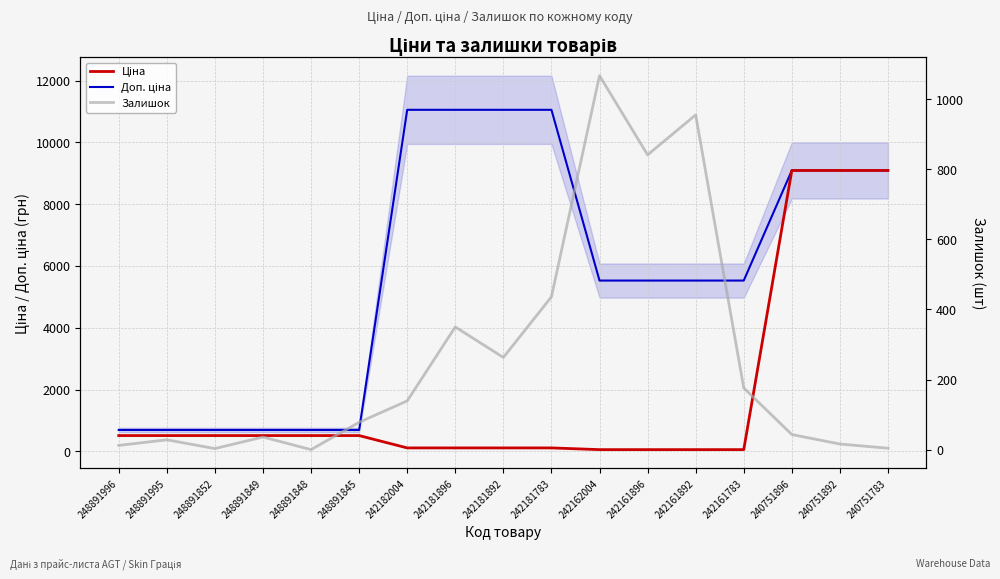

At which category does Залишок reach its first local peak?

248891995